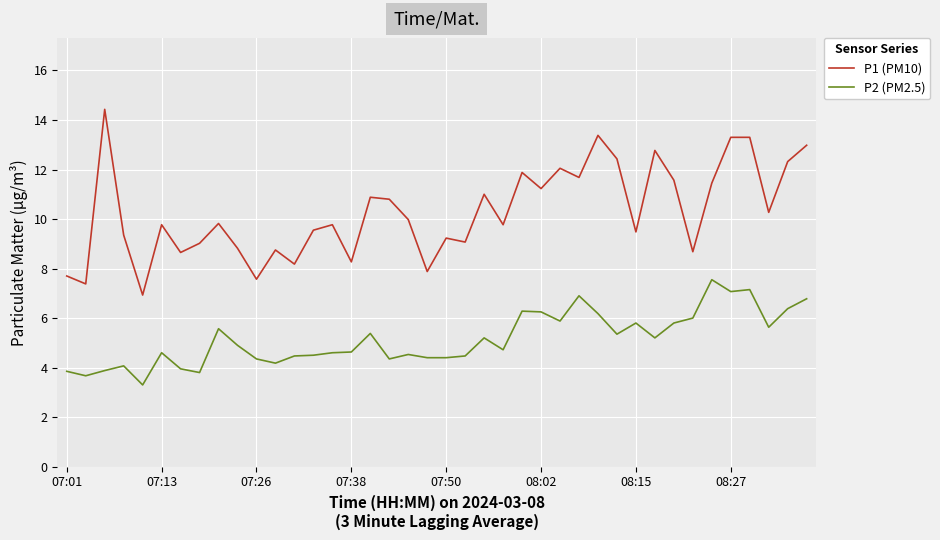

Which series has the largest total across all categories?

P1 (PM10)